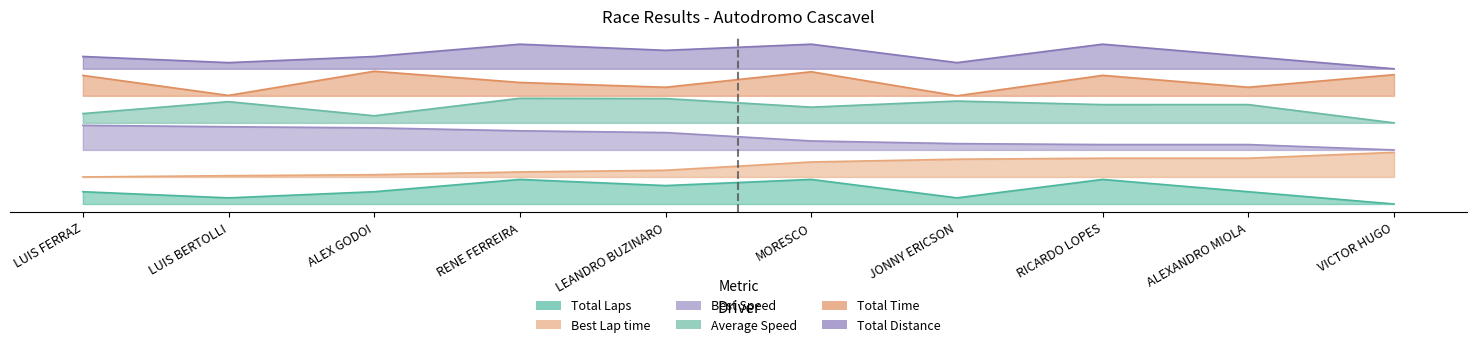

Is the value of Best Speed at VICTOR HUGO greater than the value of Total Time at RENE FERREIRA?

No